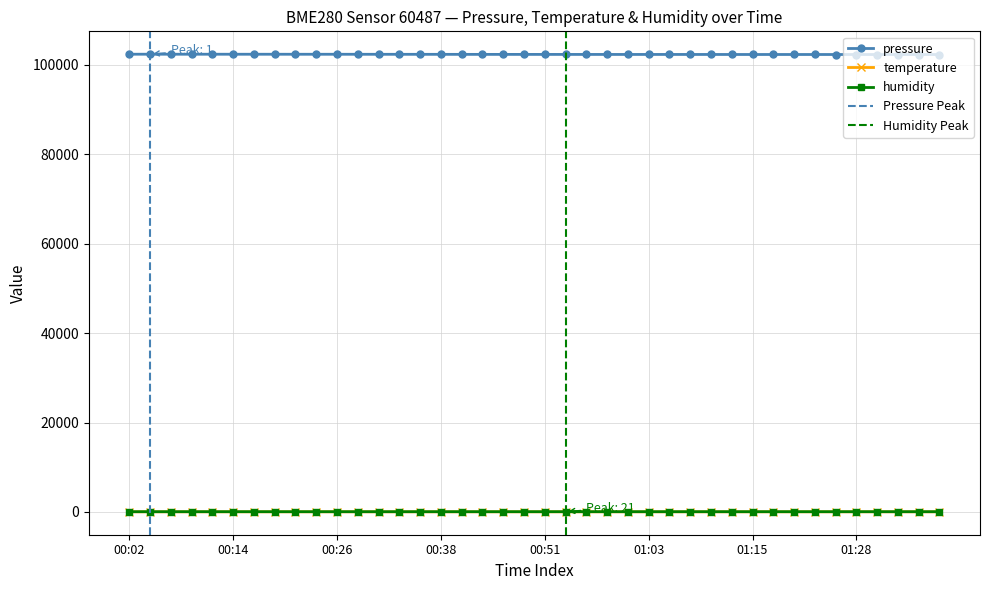

How many interior local valleys does the pressure series have?

7